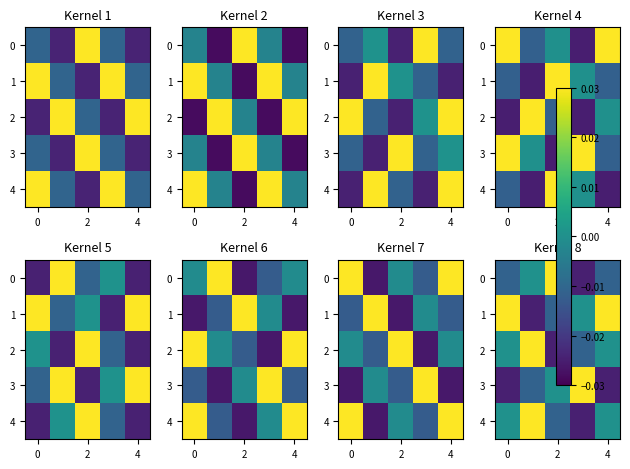

Which has a higher value, 2 or 4?

2